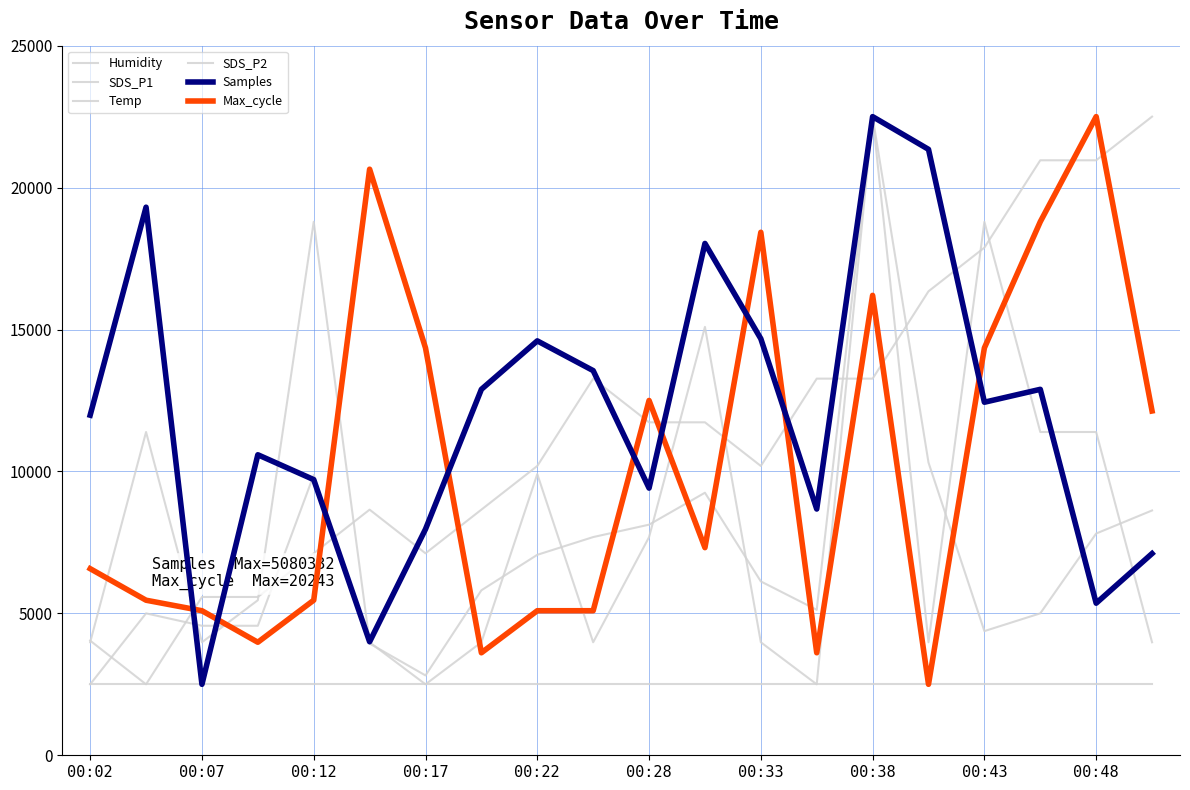

Is this an area chart (filled region under the line)?

No